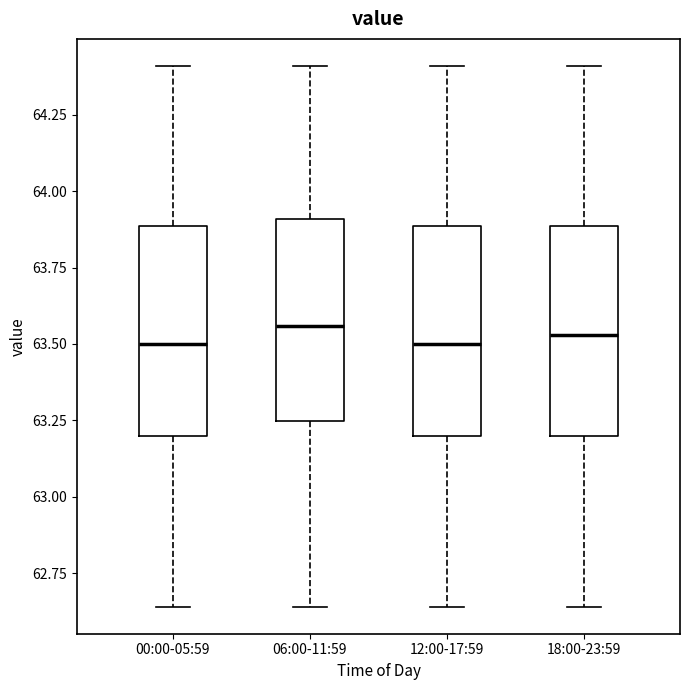

Where is the upper edge of the box for 00:00-05:59 on the y-axis? The values are not printed on the chart, so give them approximately, as read against the axis.

63.90